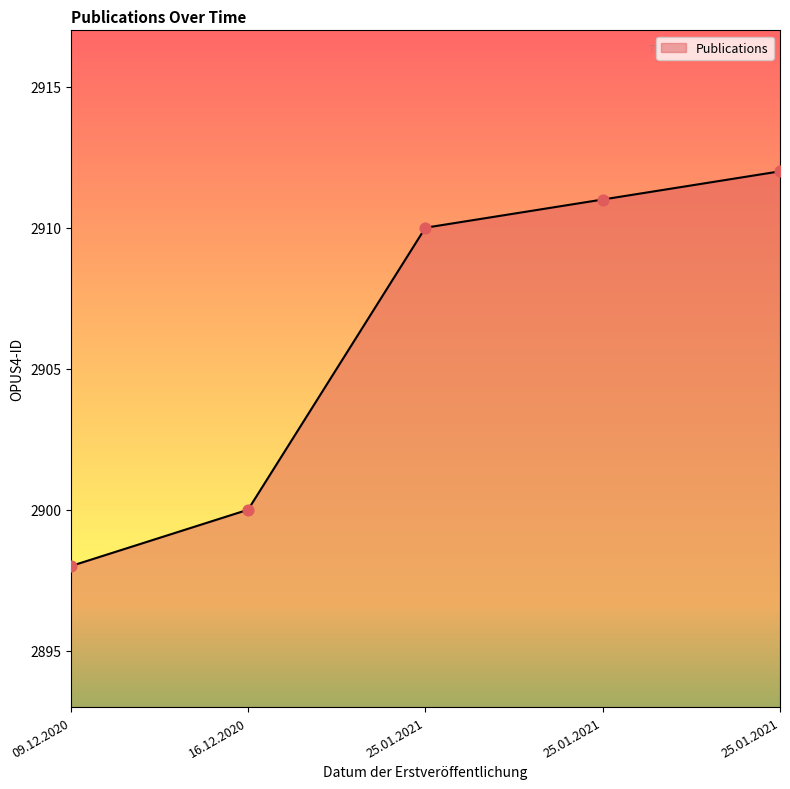

What is the change in value from 16.12.2020 to 25.01.2021?

+10